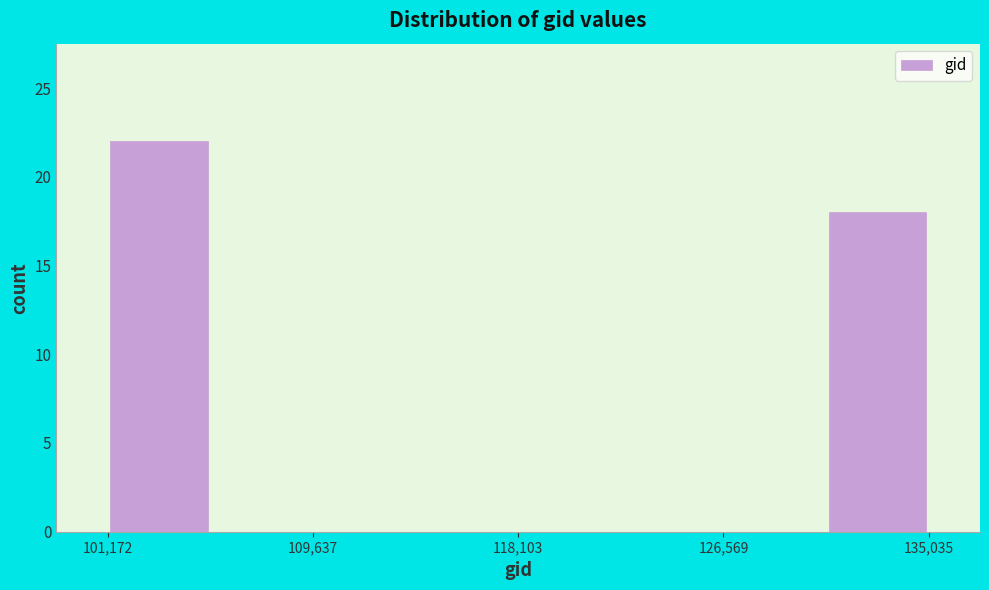

Over which range of the x-axis is the bar tallest?

101000 to 105000